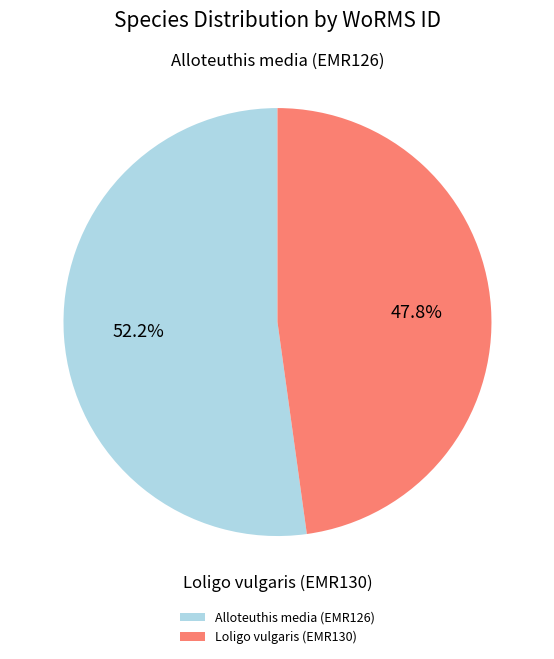

To the nearest percent, what is the difference between the Alloteuthis media (EMR126) and Loligo vulgaris (EMR130) slice percentages?

4%